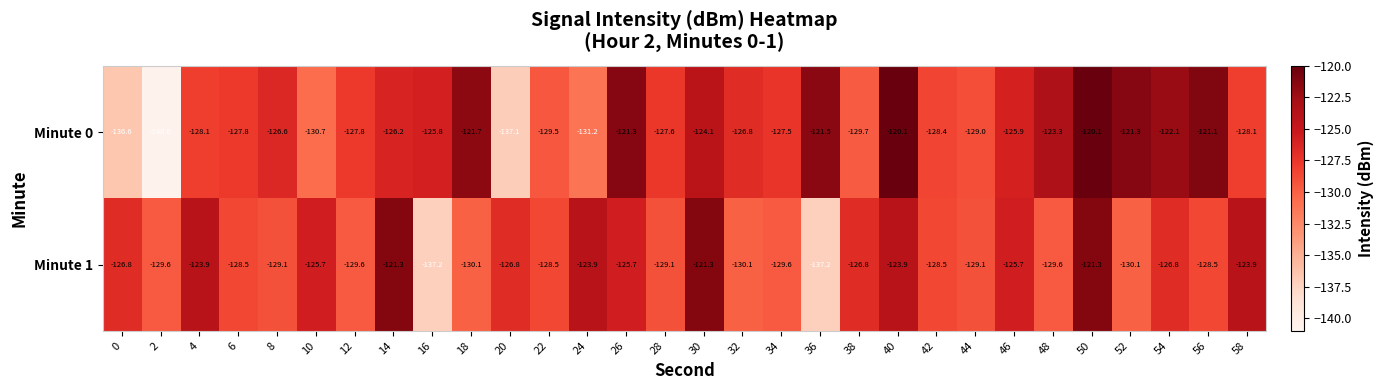

What is the total value across all series at 4?

-252.0